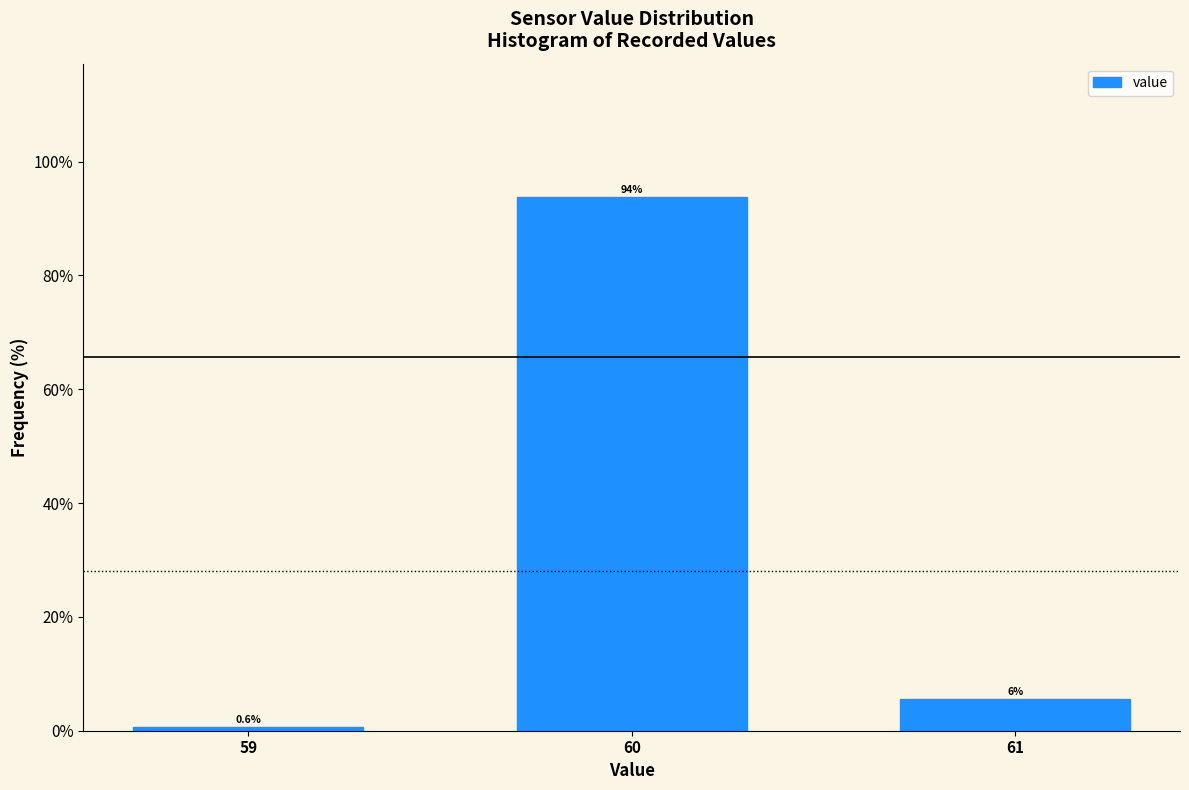

Reading left to right, extract all data points from this chart.

59=0.6	60=93.8	61=5.6